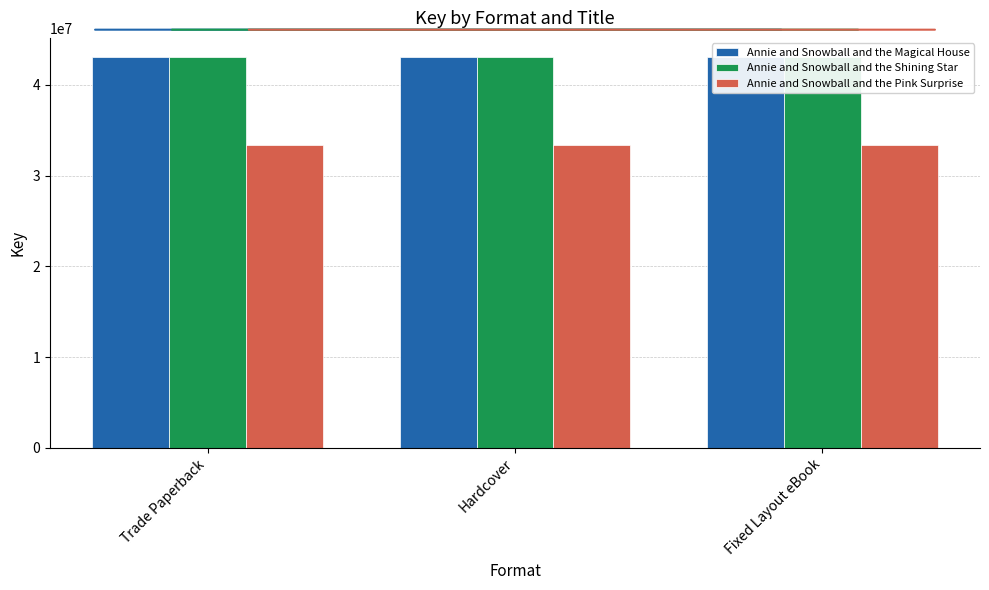

Which series has the largest total across all categories?

Annie and Snowball and the Shining Star